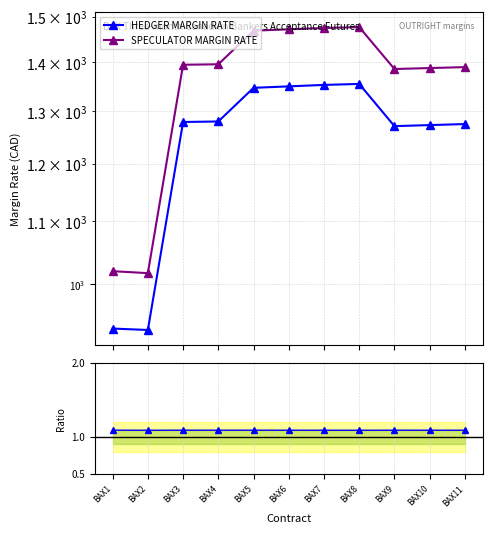

Does the chart have visible grid lines?

Yes